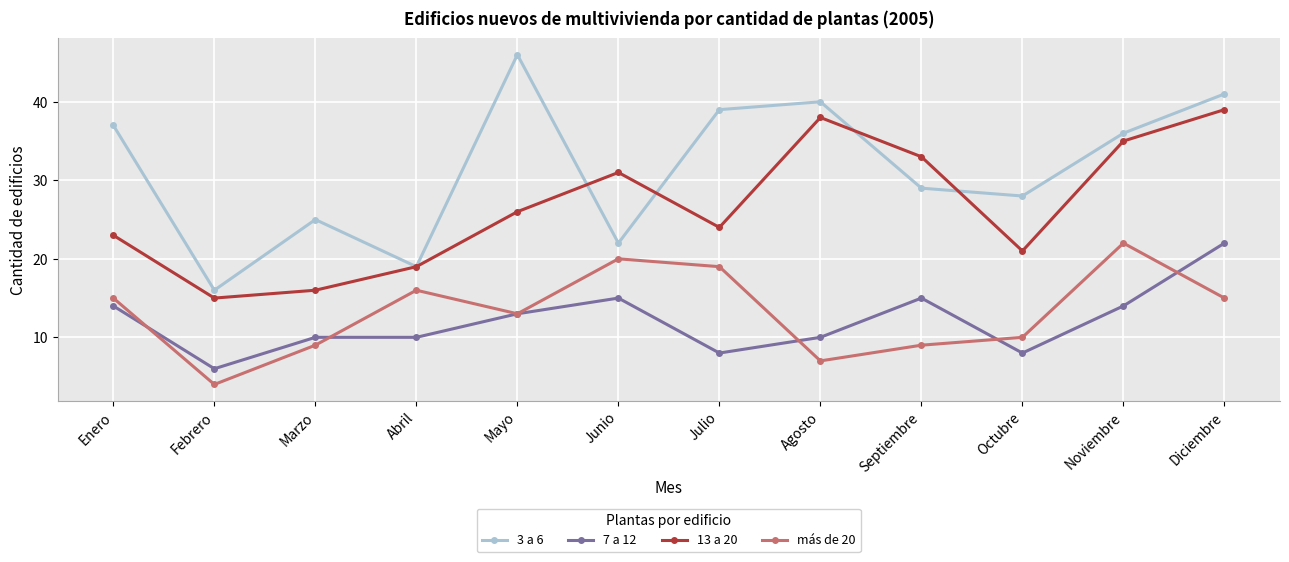

True or false: 7 a 12 has more than 0 points higher than both neighbors.

True